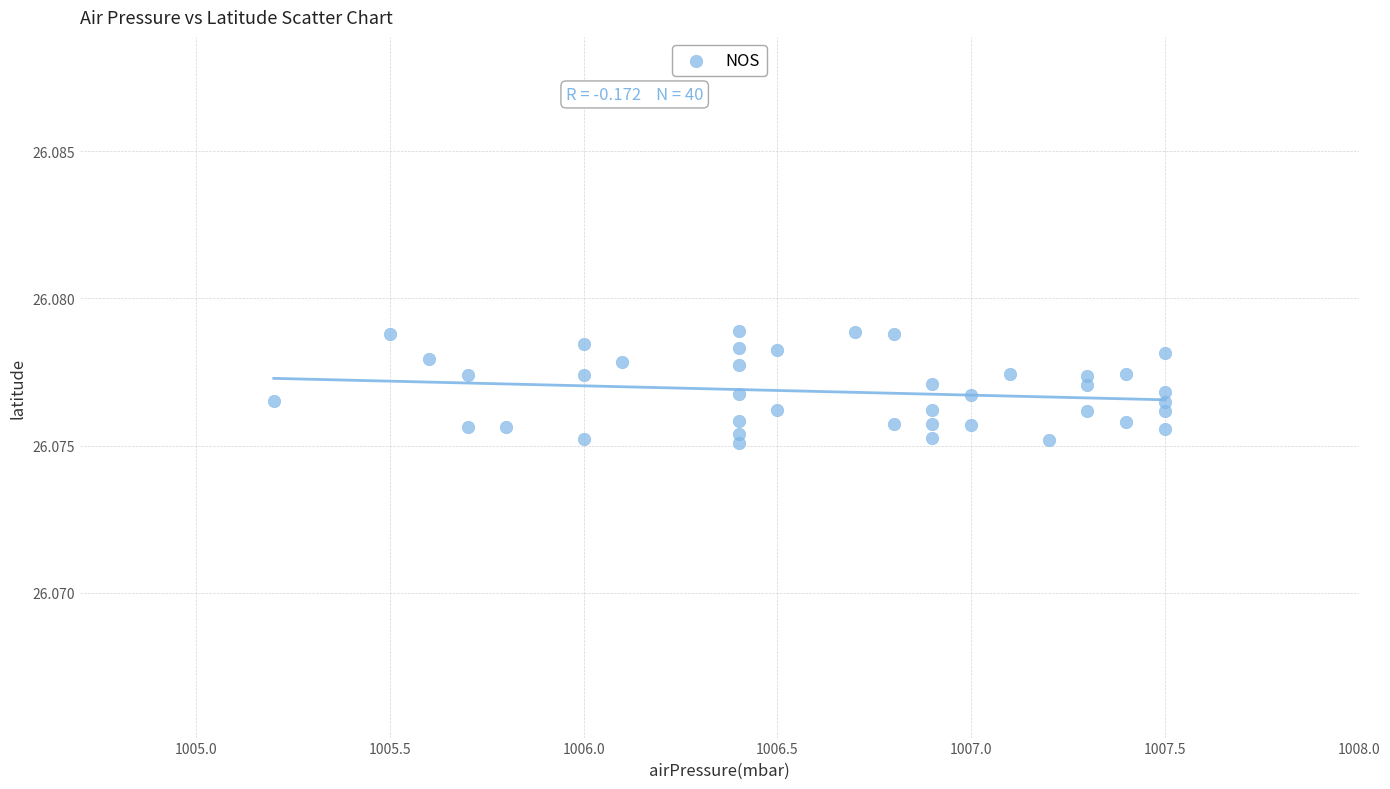

What is the range of X values (max minus min)?

2.3